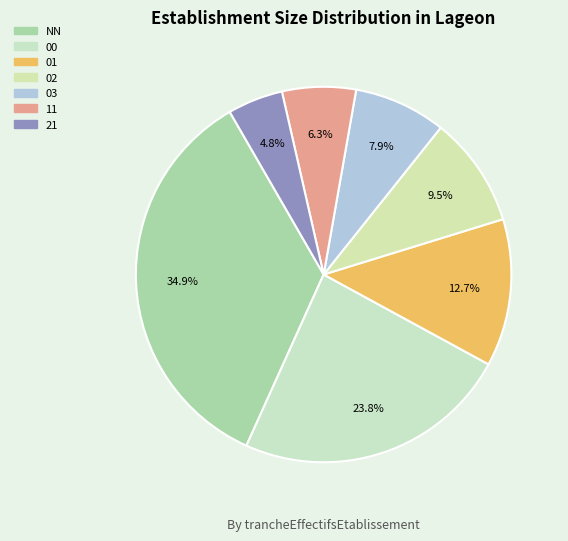

How much of the chart is everything except 02?

90.5%